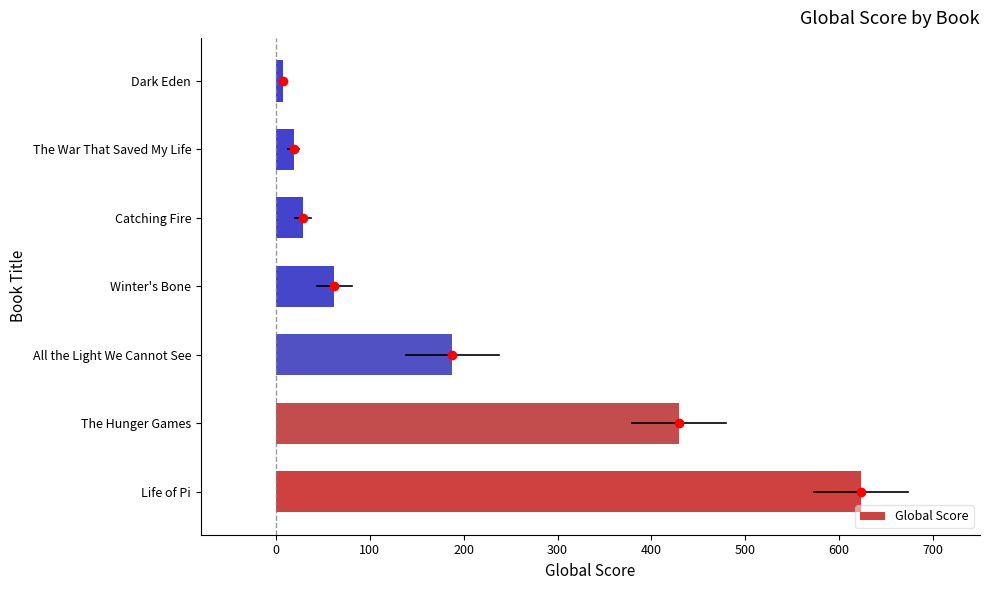

Read the value at Winter's Bone, to the nearest 50.

50